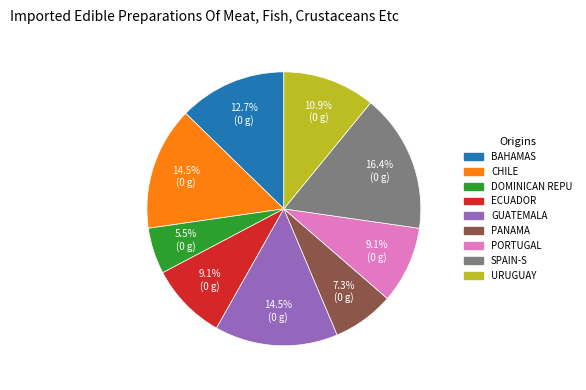

How much of the chart is everything except ECUADOR?

90.9%